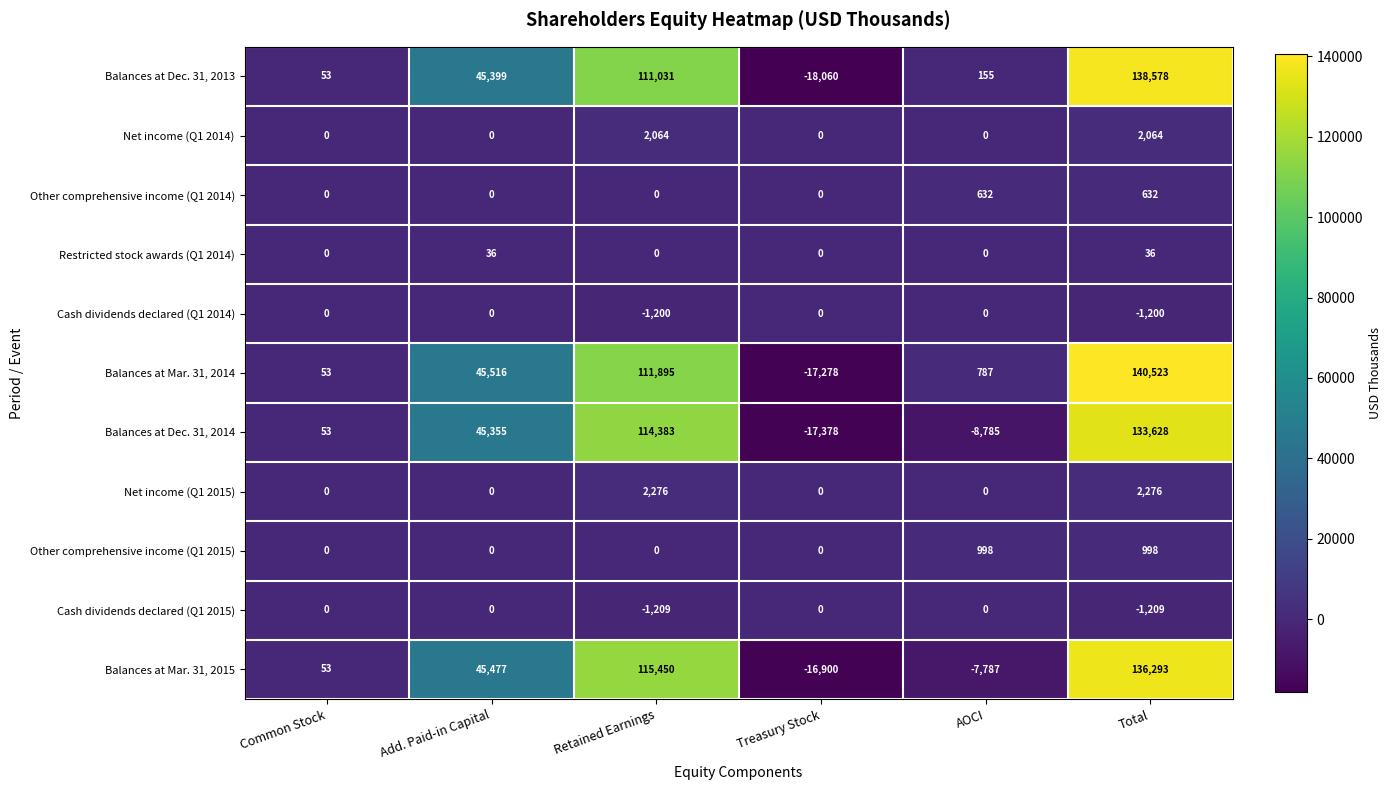

True or false: Other comprehensive income (Q1 2015) has a value of 468 at Retained Earnings.

False